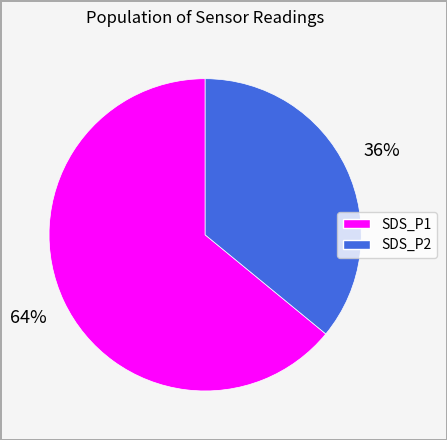

Rank the categories by value from lowest to highest.

SDS_P2, SDS_P1